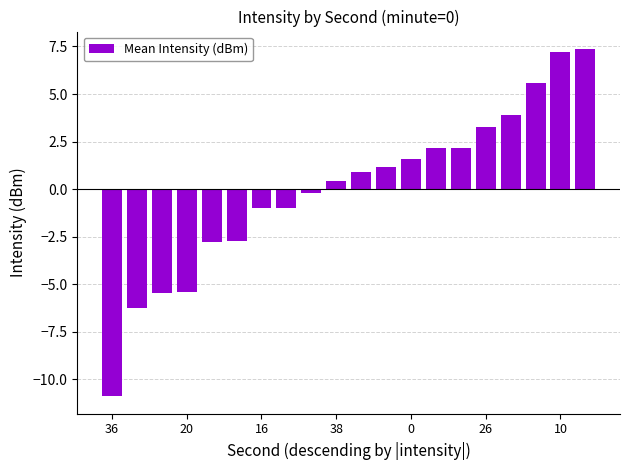

What is the difference between the second highest and minimum values?

18.1